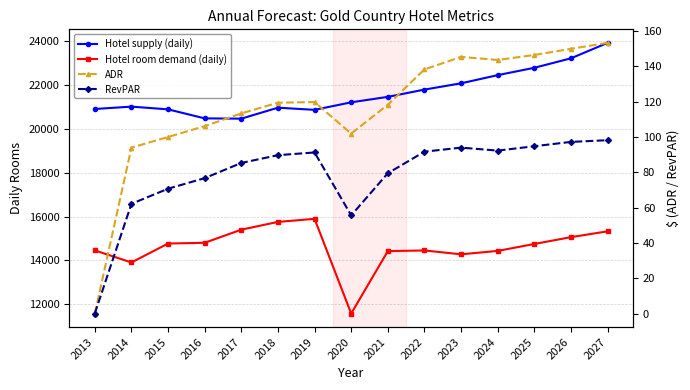

How many categories are shown in the chart?

15